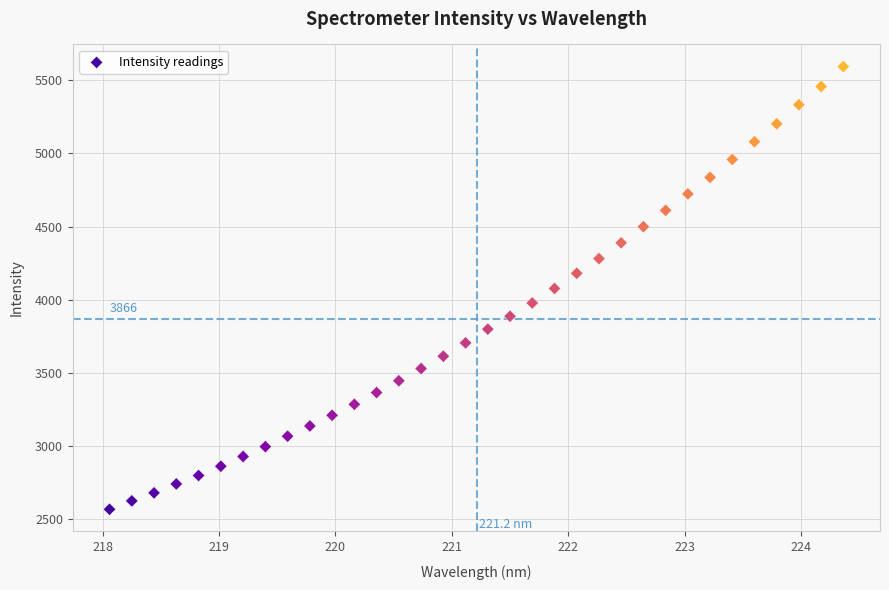

What is the range of Y values (max minus min)?

3026.5